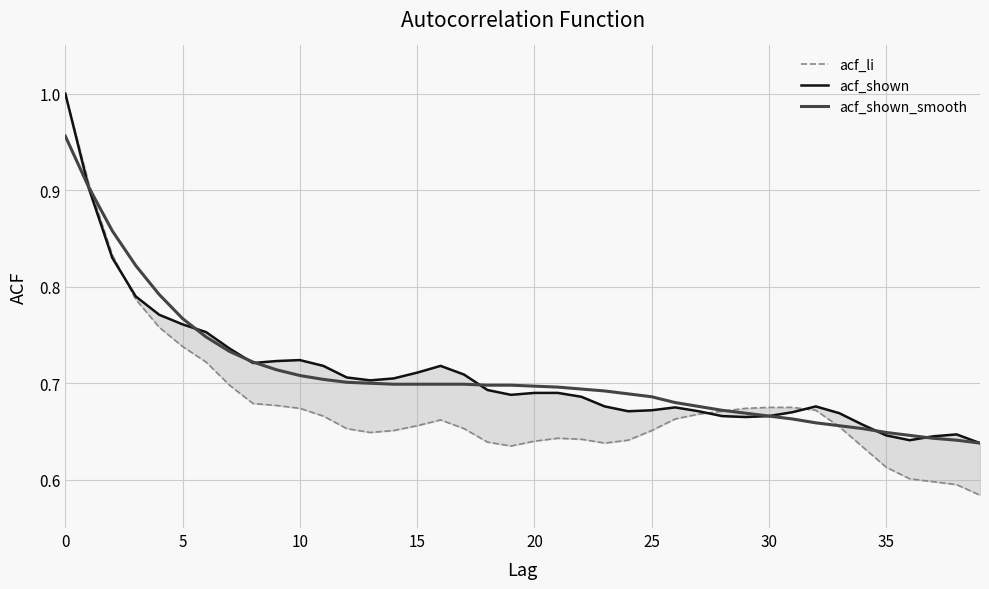

Is it true that acf_shown equals 1.0 at 13?

False